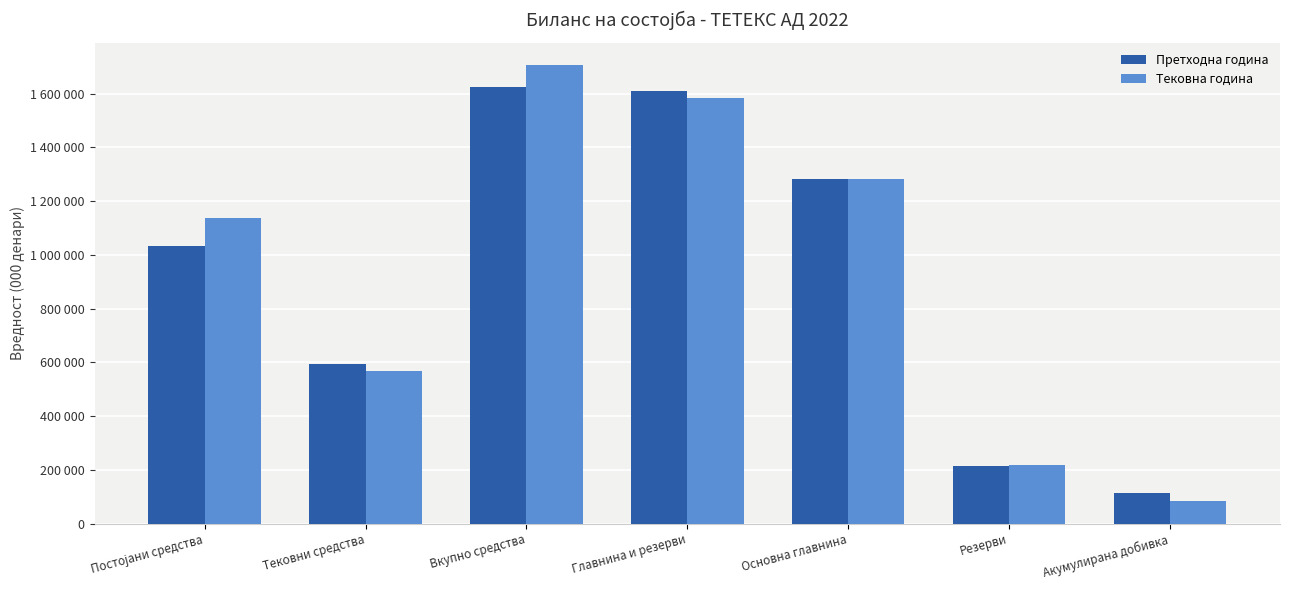

Rank the series at Акумулирана добивка from highest to lowest value.

Претходна година, Тековна година